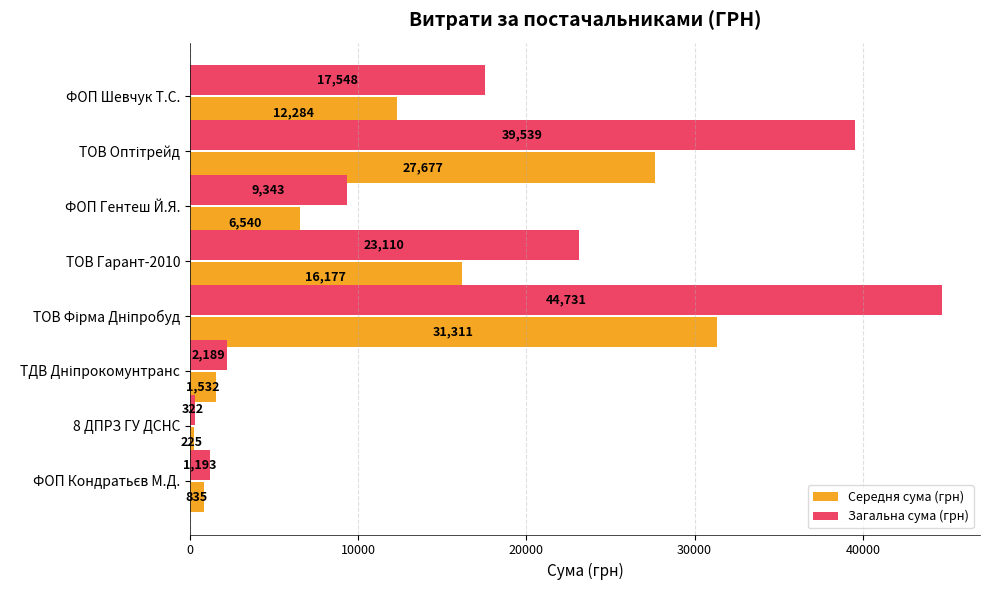

List the series in order of their peak value, lowest first.

Середня сума (грн), Загальна сума (грн)